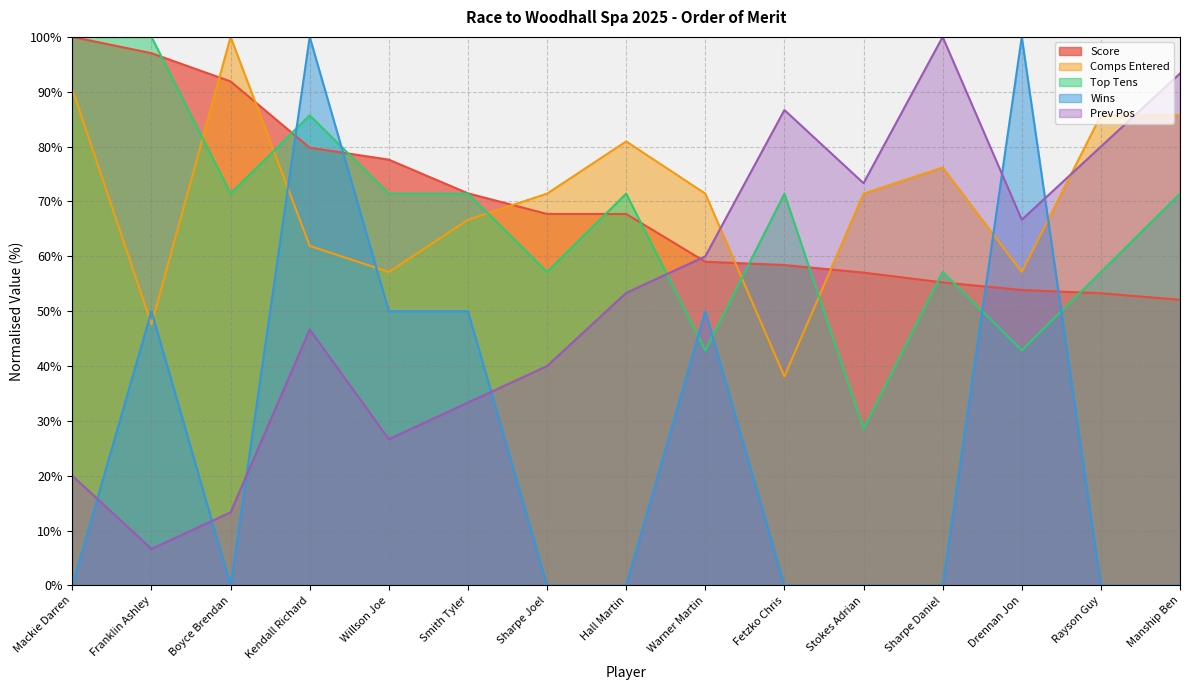

How many data points in Prev Pos are less than 53?

7